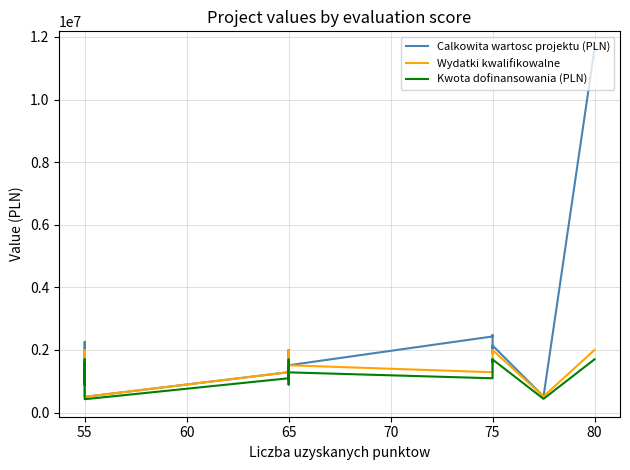

At which label is Calkowita wartosc projektu (PLN) closest to 6060237?

75